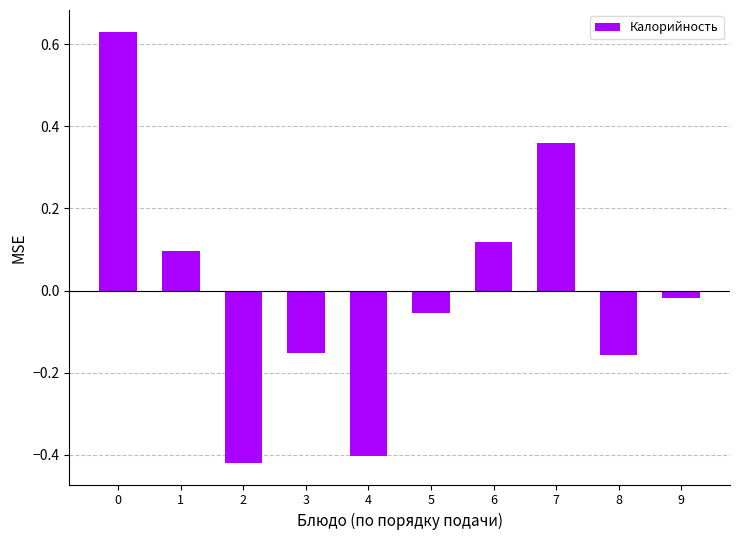

What is the change in value from 4 to 5?

+0.3